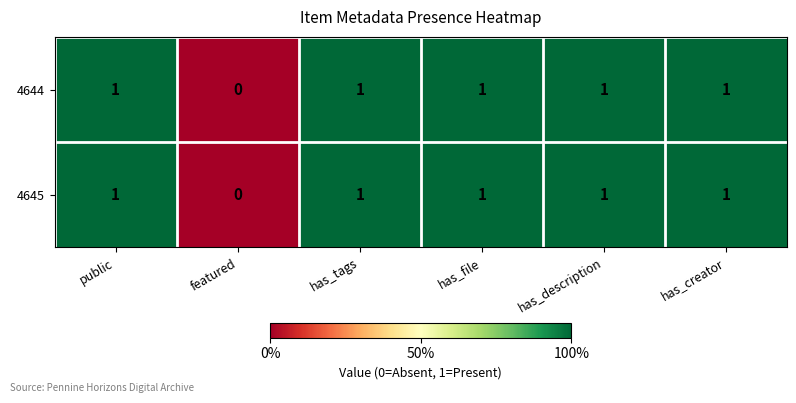

The 4644 series shows 1 at public. True or false?

True